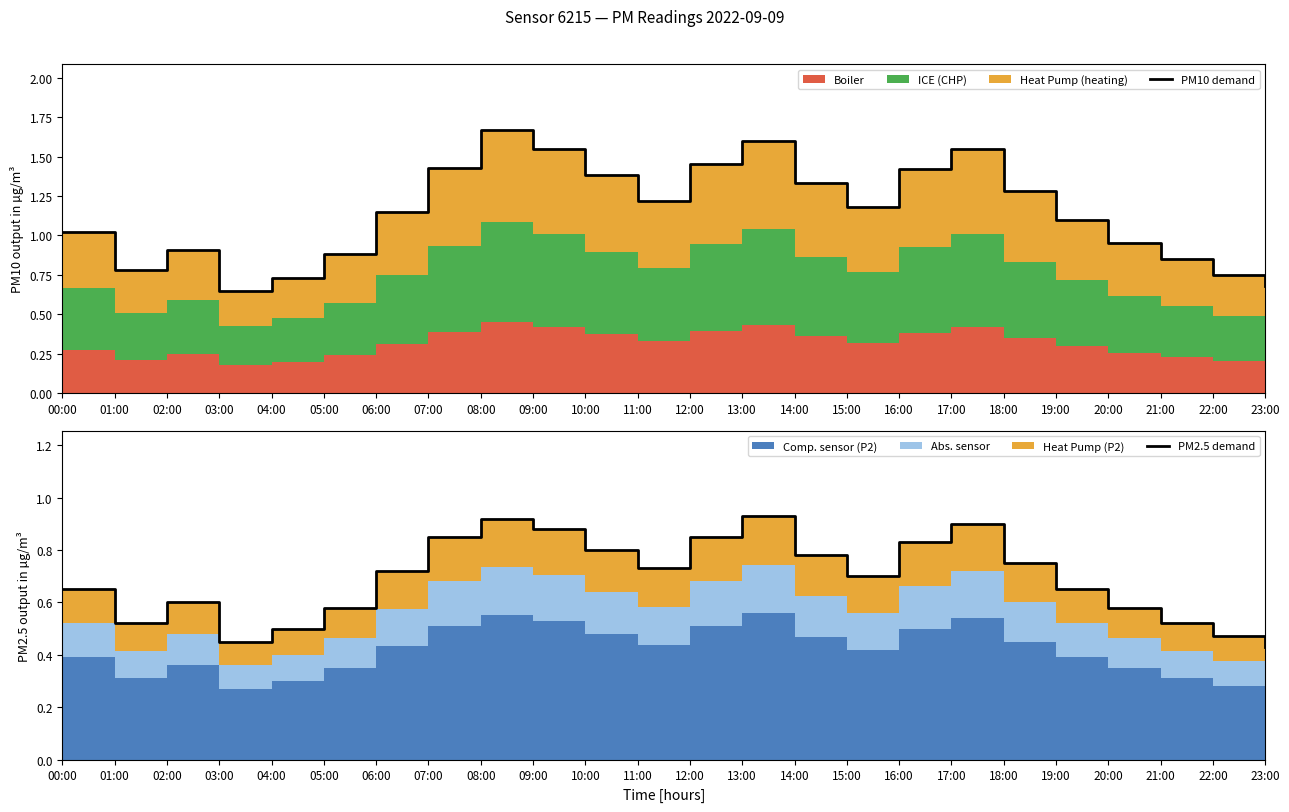

Reading left to right, extract all data points from this chart.

PM10 demand: 1.0	0.8	0.9	0.7	0.7	0.9	1.1	1.4	1.7	1.6	1.4	1.2	1.4	1.6	1.3	1.2	1.4	1.6	1.3	1.1	0.9	0.8	0.8	0.7
PM2.5 demand: 0.7	0.5	0.6	0.5	0.5	0.6	0.7	0.8	0.9	0.9	0.8	0.7	0.8	0.9	0.8	0.7	0.8	0.9	0.8	0.7	0.6	0.5	0.5	0.4